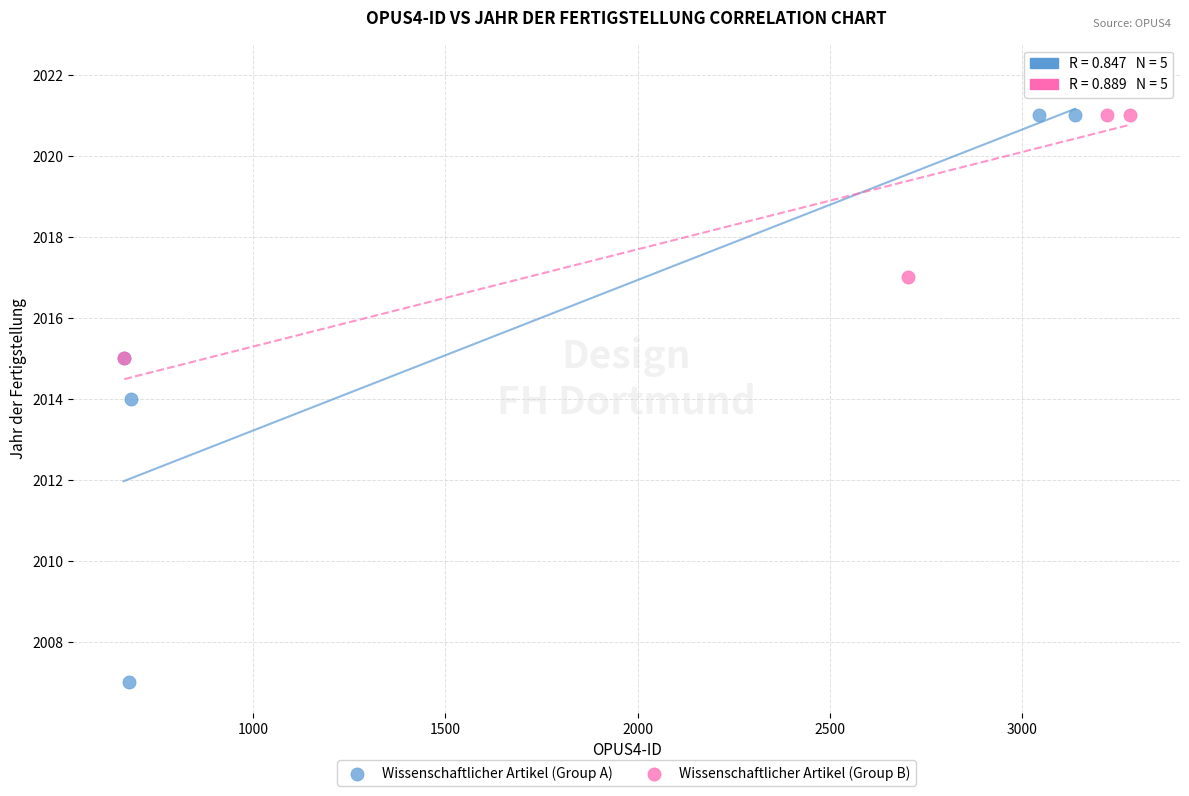

Which series contains the lowest Y value?

Wissenschaftlicher Artikel (Group A)